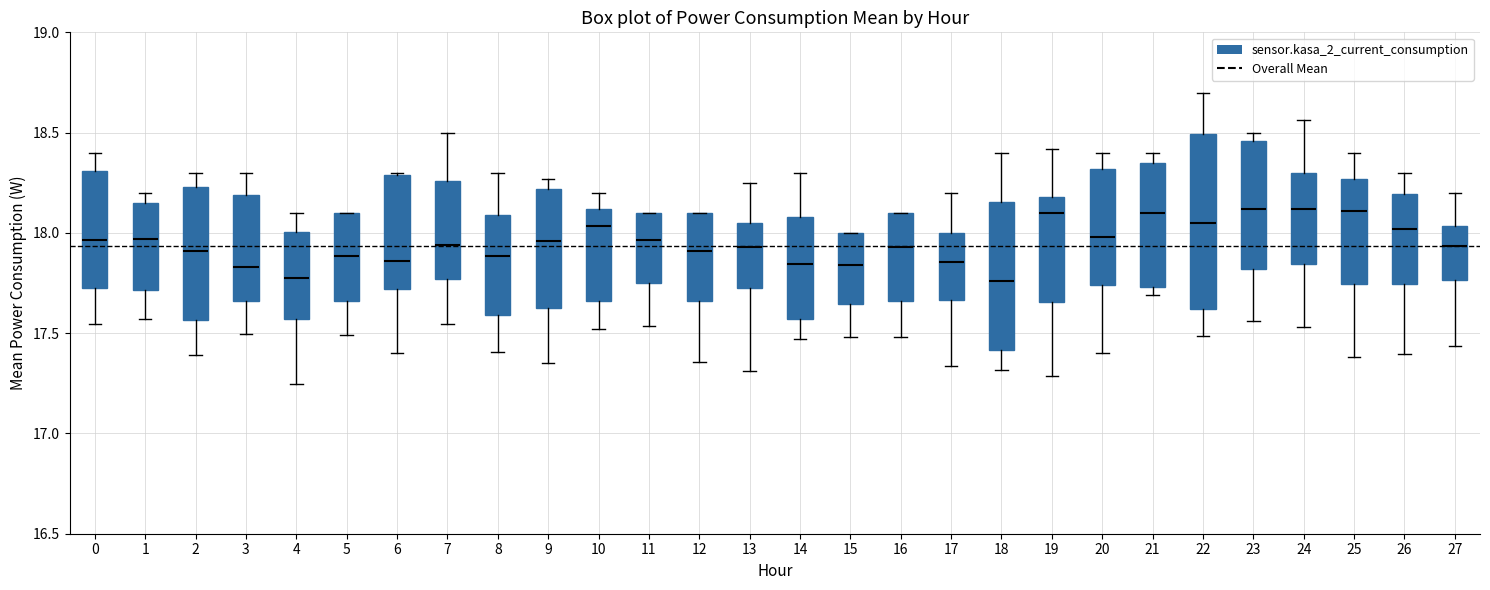

Where is the upper edge of the box at x = 20 on the y-axis? The values are not printed on the chart, so give them approximately, as read against the axis.

18.30